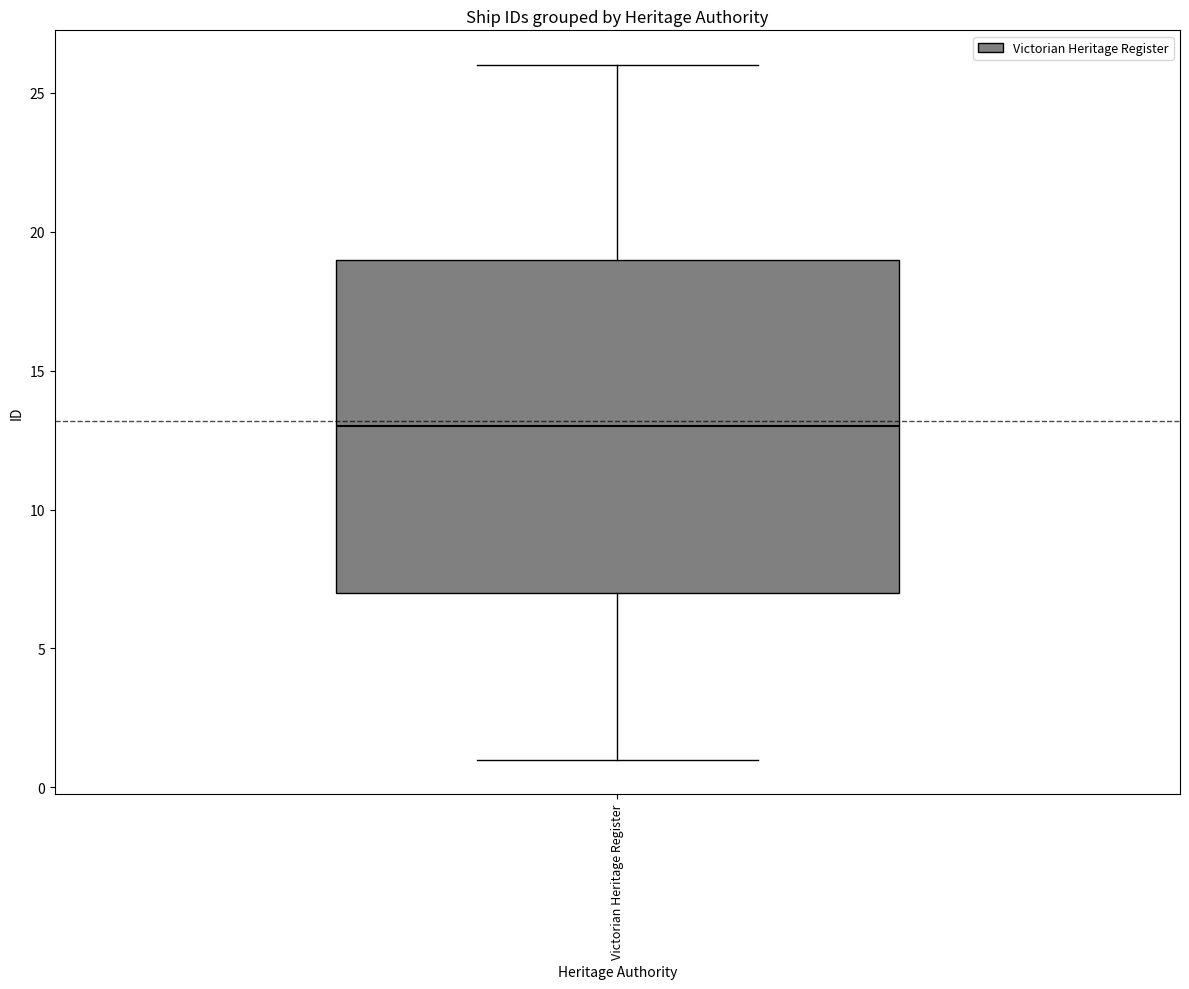

Where does the upper whisker of the box for Victorian Heritage Register end on the y-axis? The values are not printed on the chart, so give them approximately, as read against the axis.

26